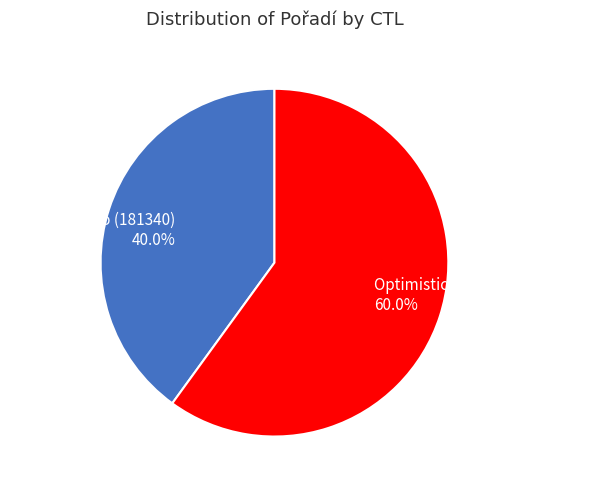

Count the number of slices in the pie.

2